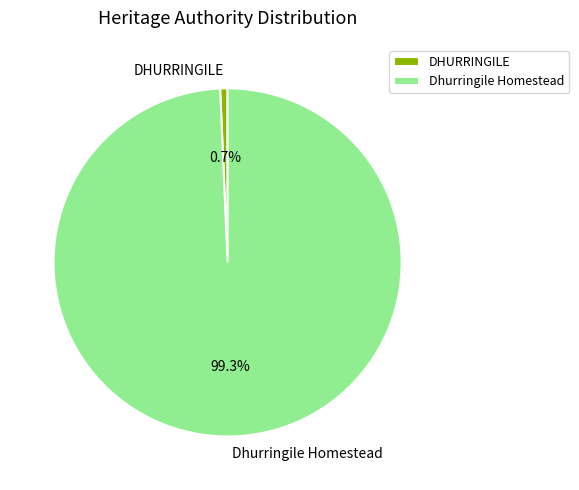

How many slices are in this pie chart?

2